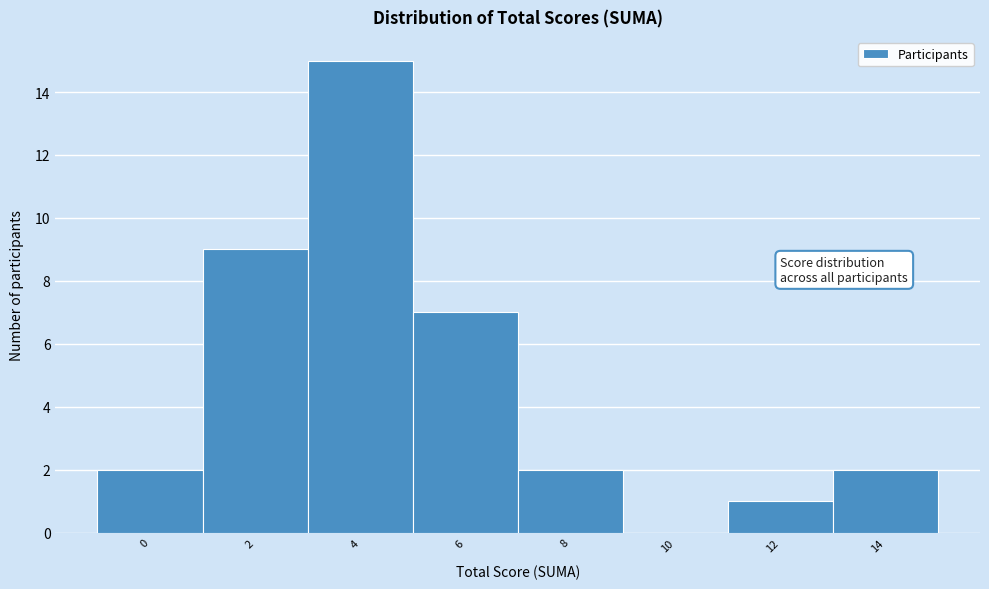

Reading left to right, extract all data points from this chart.

0=2	2=9	4=15	6=7	8=2	10=0	12=1	14=2